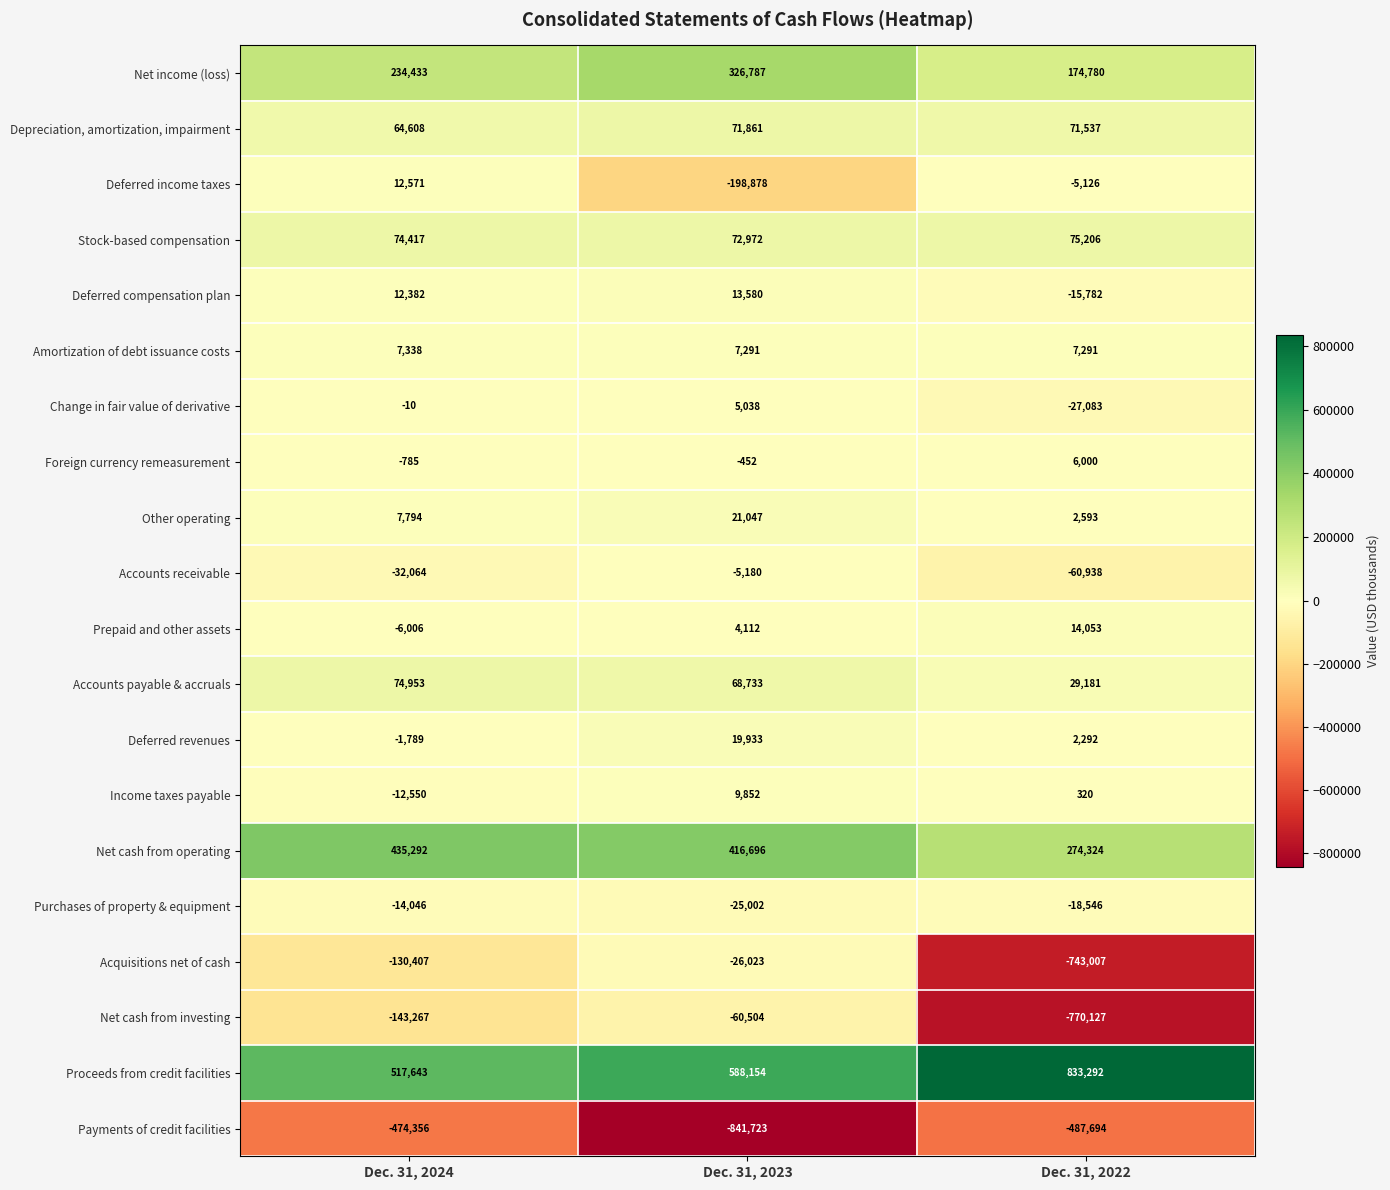

Is it true that Deferred income taxes equals -198878 at Dec. 31, 2023?

True